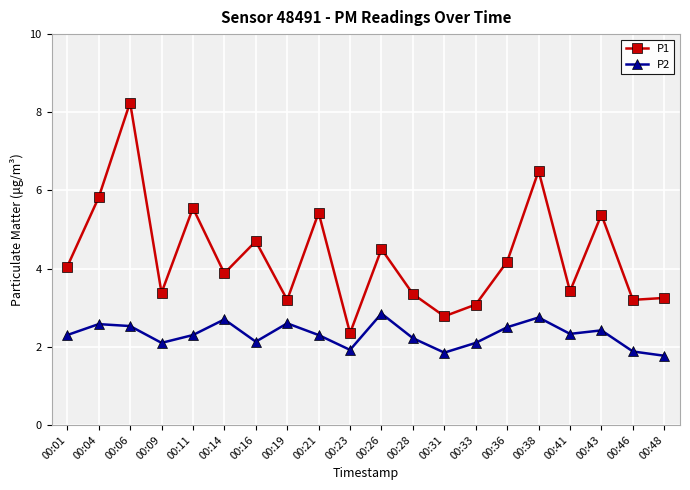

True or false: P1 and P2 intersect in this chart.

False